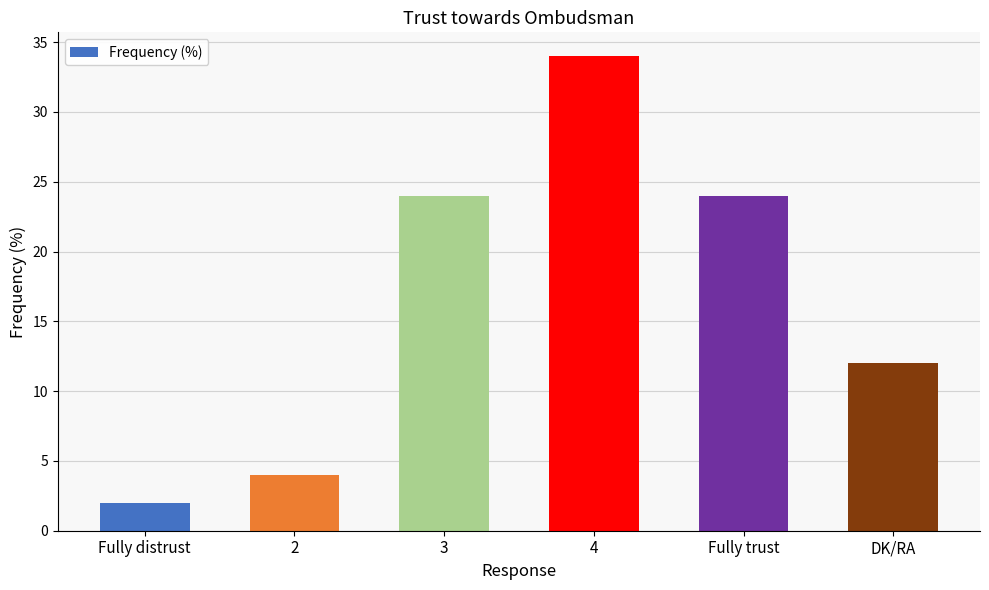

Reading left to right, extract all data points from this chart.

Fully distrust=2	2=4	3=24	4=34	Fully trust=24	DK/RA=12